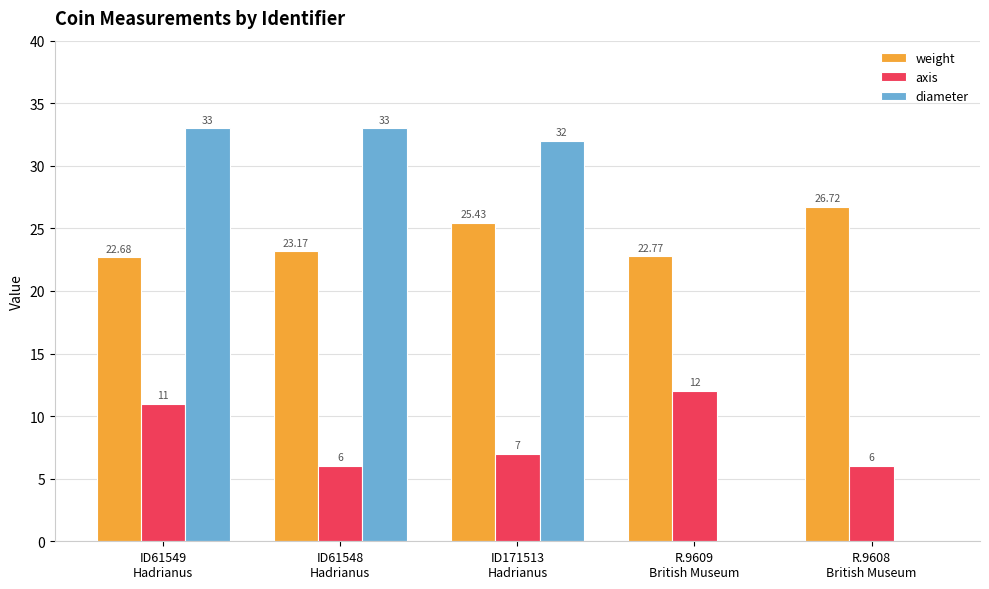

Reading right to left, list all the values displayed in this chart.

weight: 26.7	22.8	25.4	23.2	22.7
axis: 6.0	12.0	7.0	6.0	11.0
diameter: 0.0	0.0	32.0	33.0	33.0